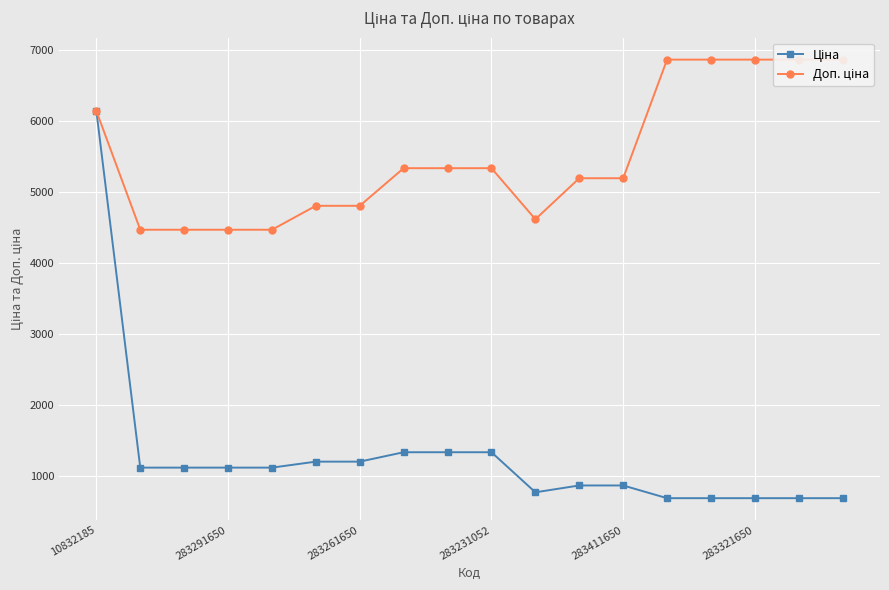

How many lines are shown in the chart?

2